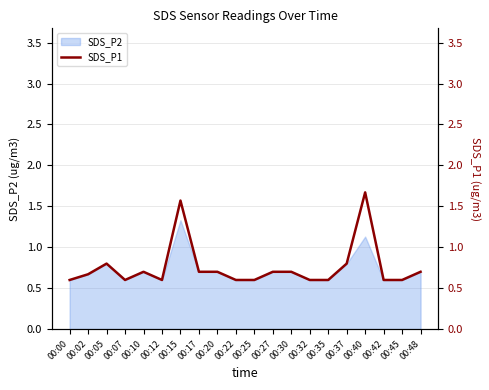

Is it true that SDS_P2 equals 0.6 at 00:22?

True